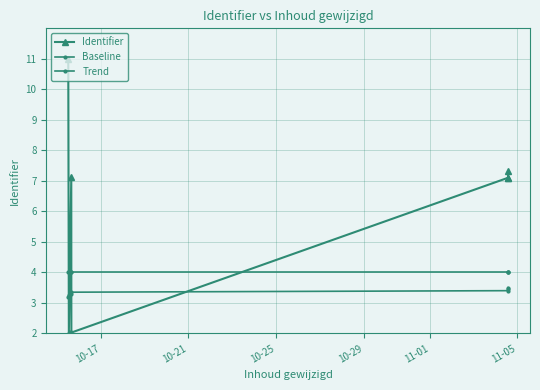

Does the chart have visible grid lines?

Yes